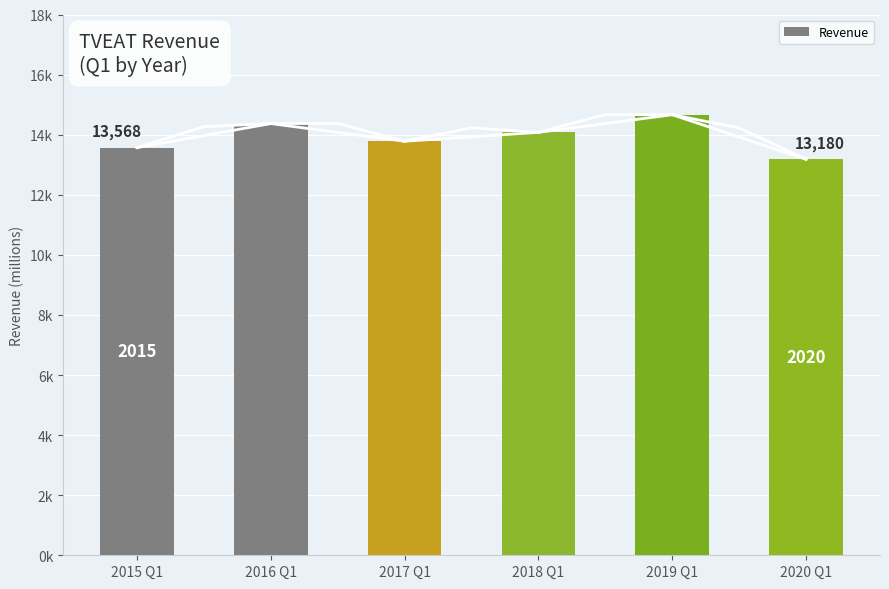

Where does the data first go above 14077?

2016 Q1